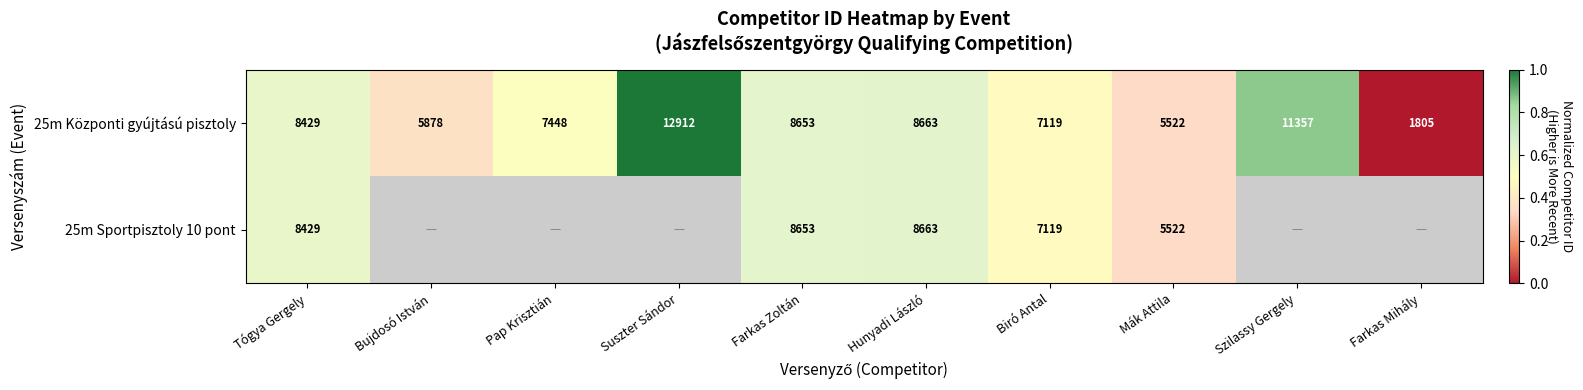

Between Suszter Sándor and Tógya Gergely, which is larger?

Suszter Sándor